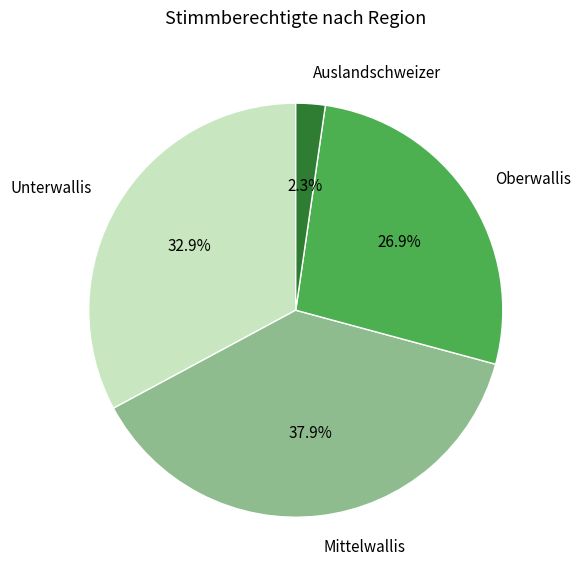

Which has a higher value, Mittelwallis or Oberwallis?

Mittelwallis